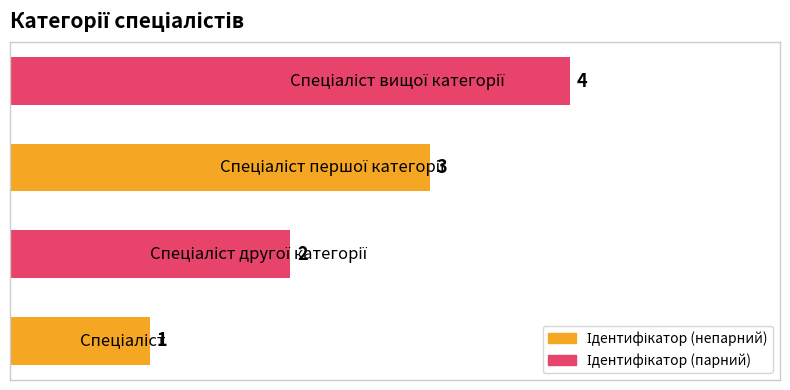

Count the values in the range 2 to 4.

3